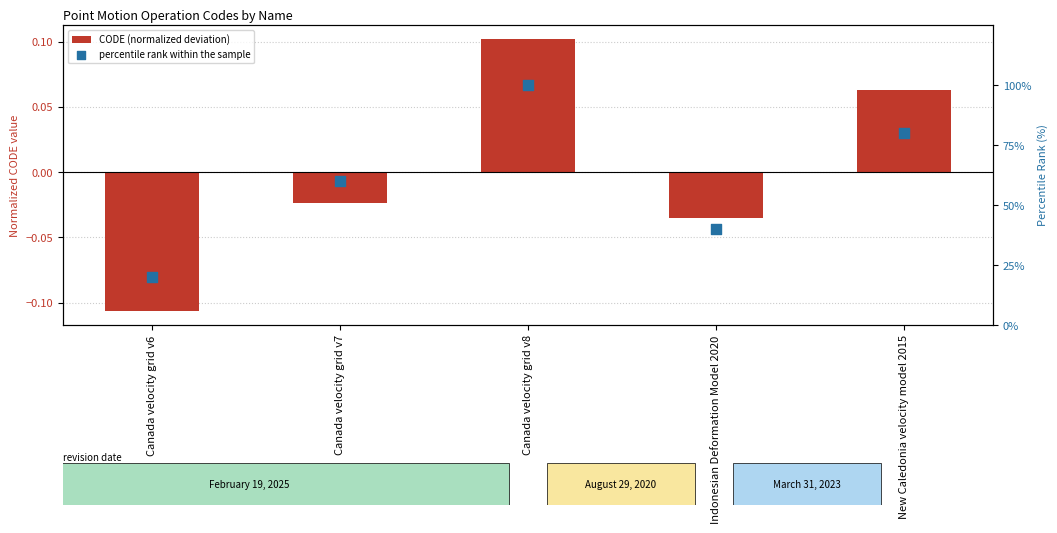

At how many categories does at least one series exceed 65?

2